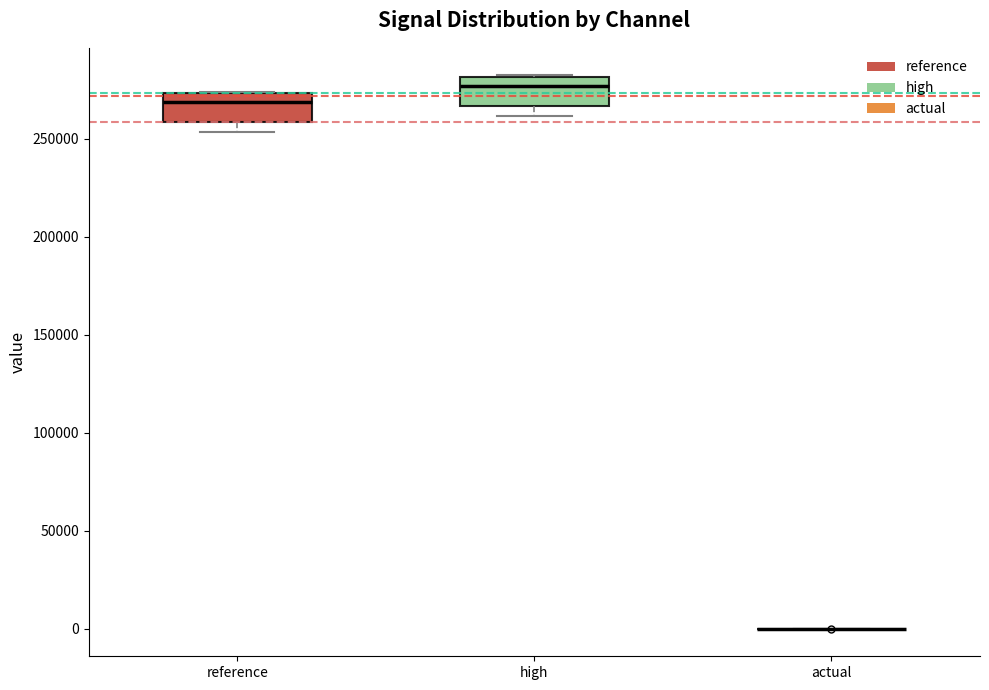

Reading left to right, read every box against the y-axis: the position of its median line, the range the box covers, and the ends of its whiskers. The values are not printed on the chart, so give them approximately, as read against the axis.

reference: median 270000, box 260000 to 275000, whiskers 255000 to 275000
high: median 275000, box 265000 to 280000, whiskers 260000 to 280000
actual: box collapsed to a line at 0, whiskers 0 to 0